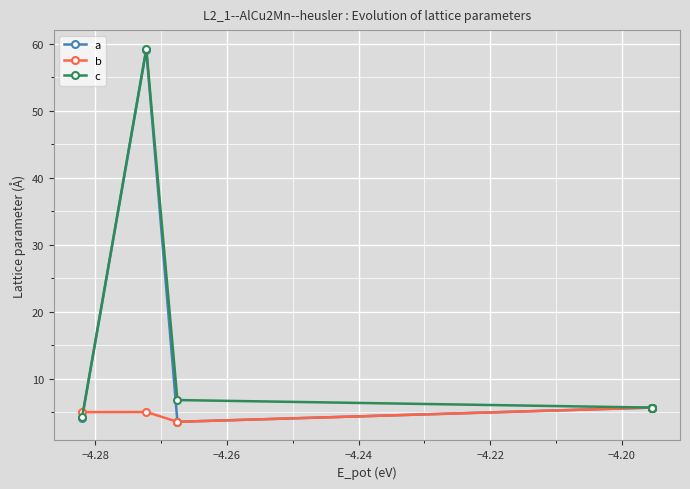

What is the label of the 7th point from the right?

−4.28